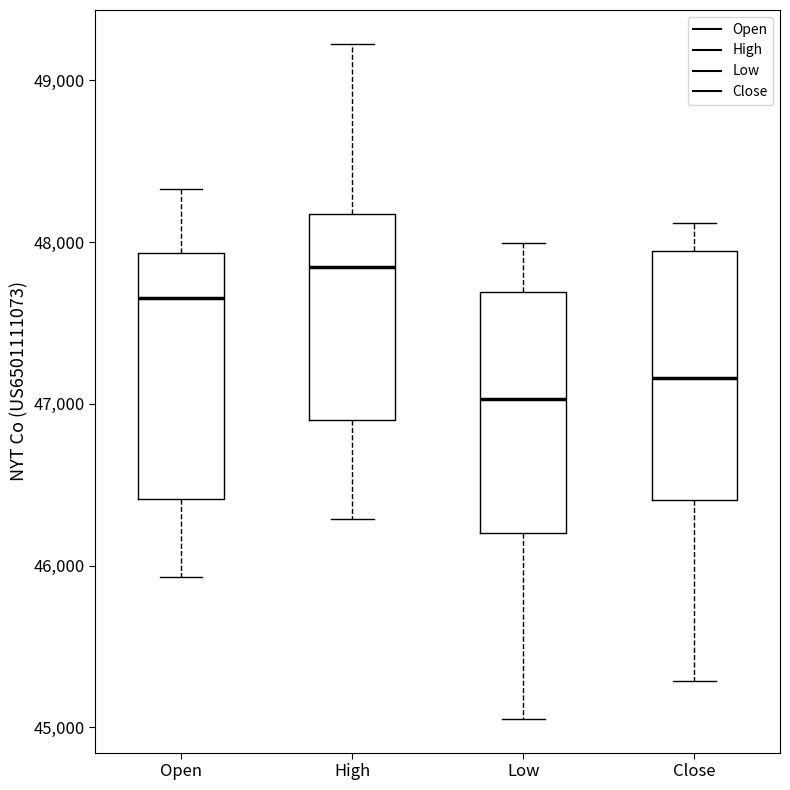

Reading left to right, read every box against the y-axis: the position of its median line, the range the box covers, and the ends of its whiskers. The values are not printed on the chart, so give them approximately, as read against the axis.

Open: median 47700, box 46400 to 47900, whiskers 45900 to 48300
High: median 47800, box 46900 to 48200, whiskers 46300 to 49200
Low: median 47000, box 46200 to 47700, whiskers 45100 to 48000
Close: median 47200, box 46400 to 47900, whiskers 45300 to 48100